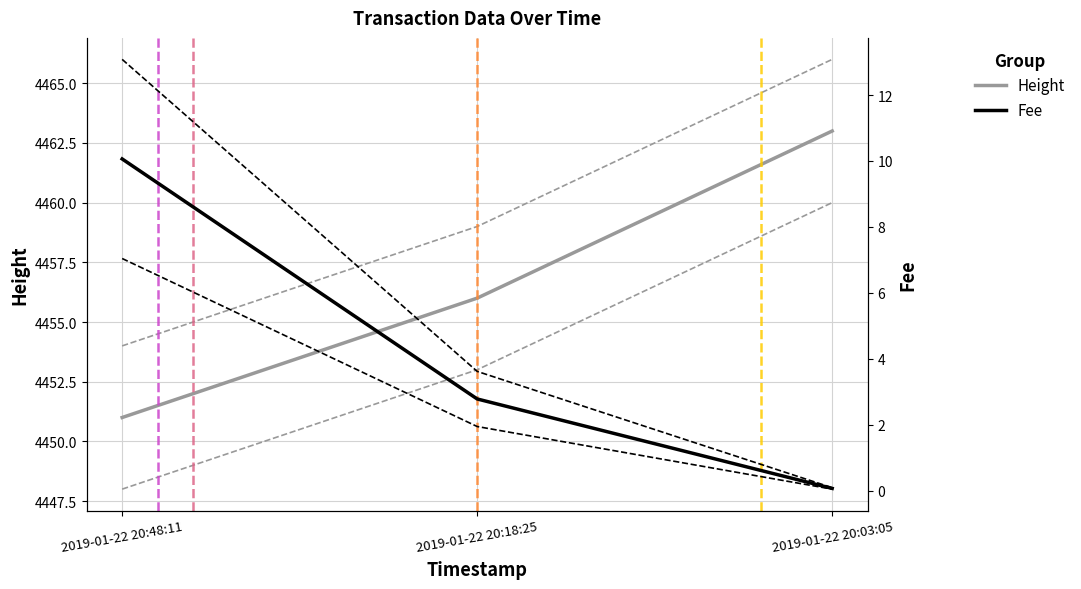

What is the difference between the second highest and minimum values in the Height series?

5